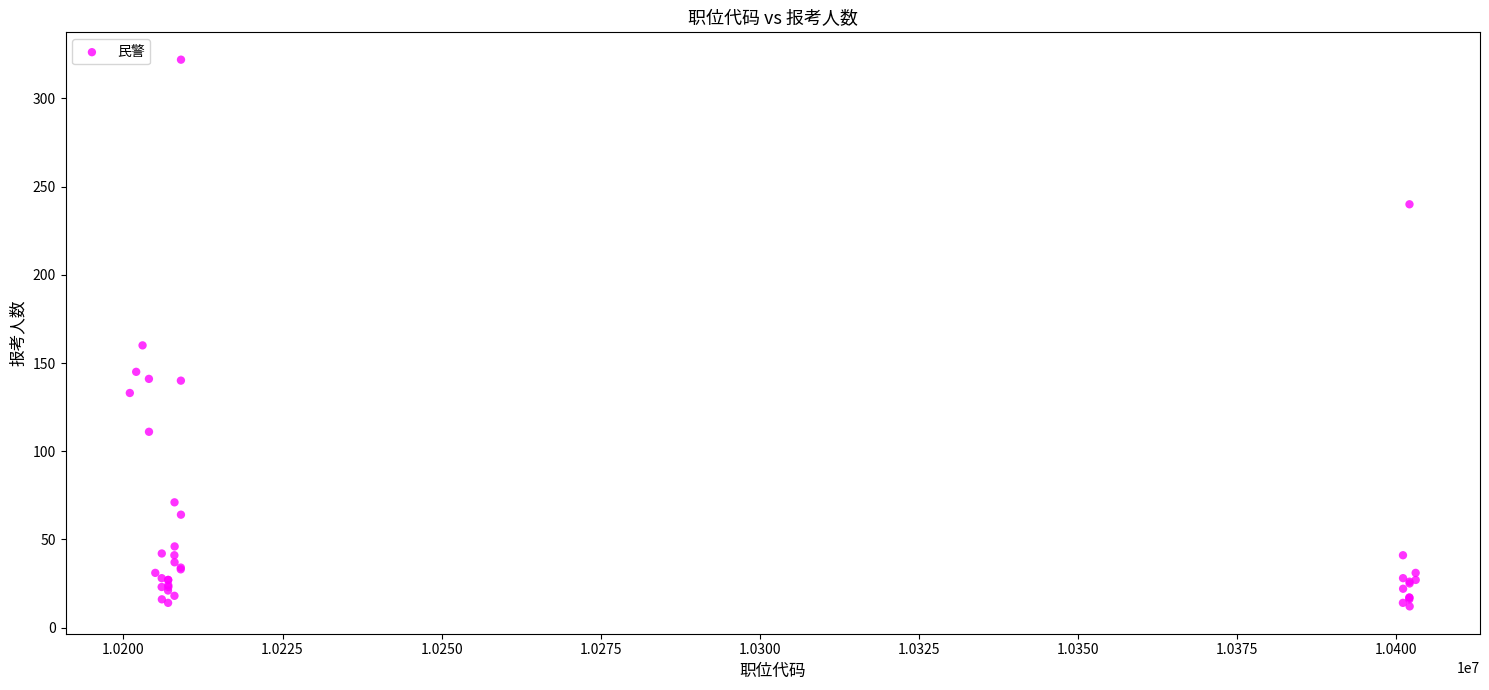

What Y value in the scatter plot is closest to 167?

160